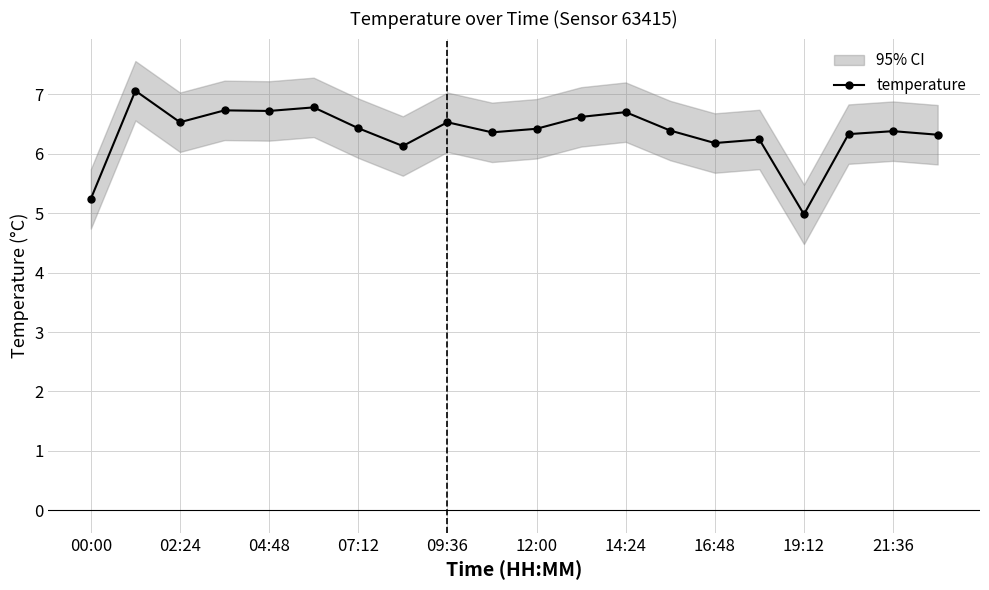

Where is the first local minimum for temperature?

02:24